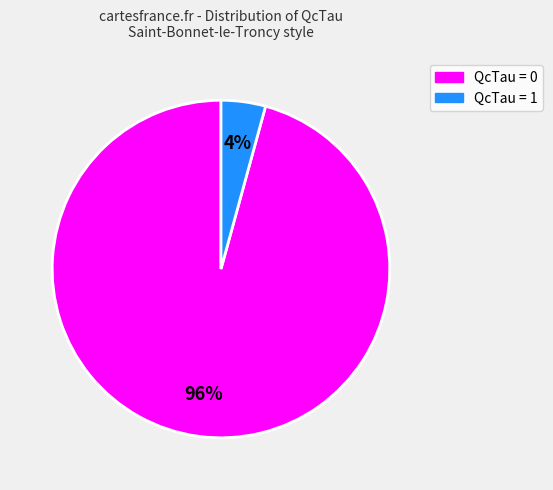

To the nearest percent, what is the average slice percentage?

50%